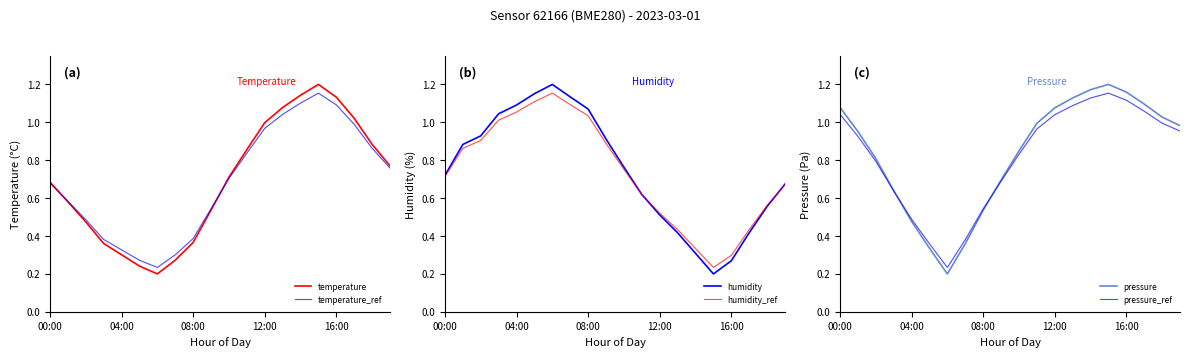

The value of pressure at 7 is 0.1. True or false?

False